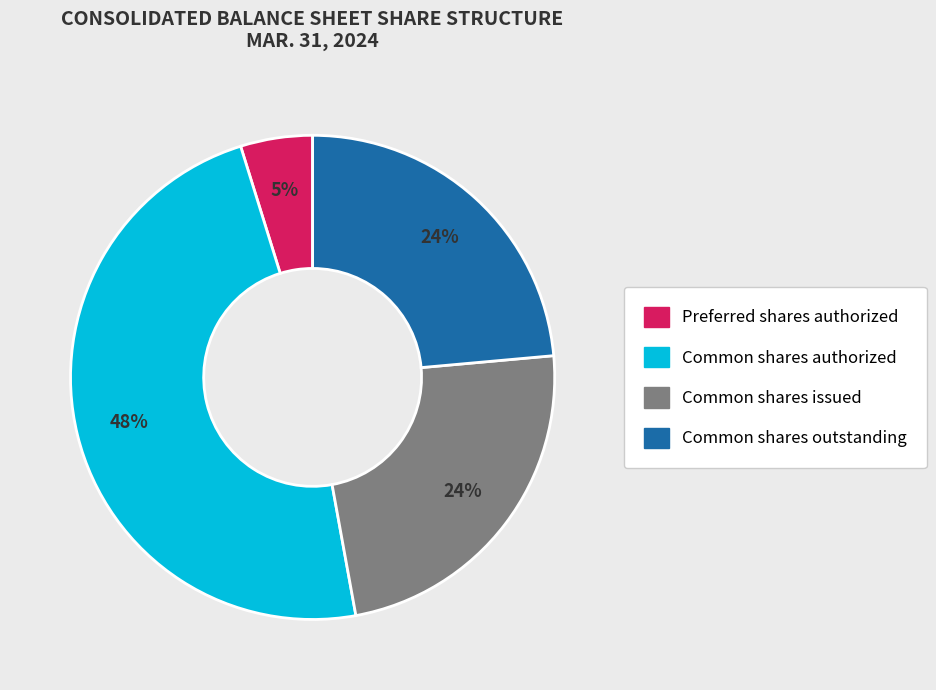

Is there a majority slice in this chart?

No